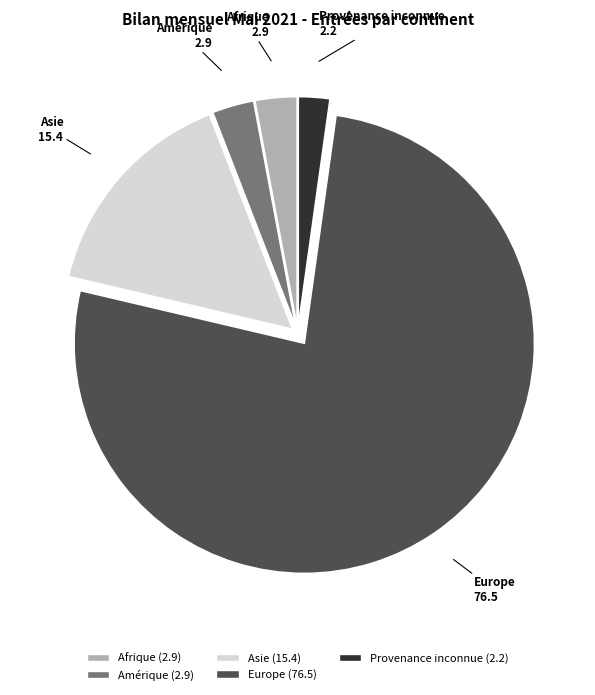

Does any single category account for the majority?

Yes